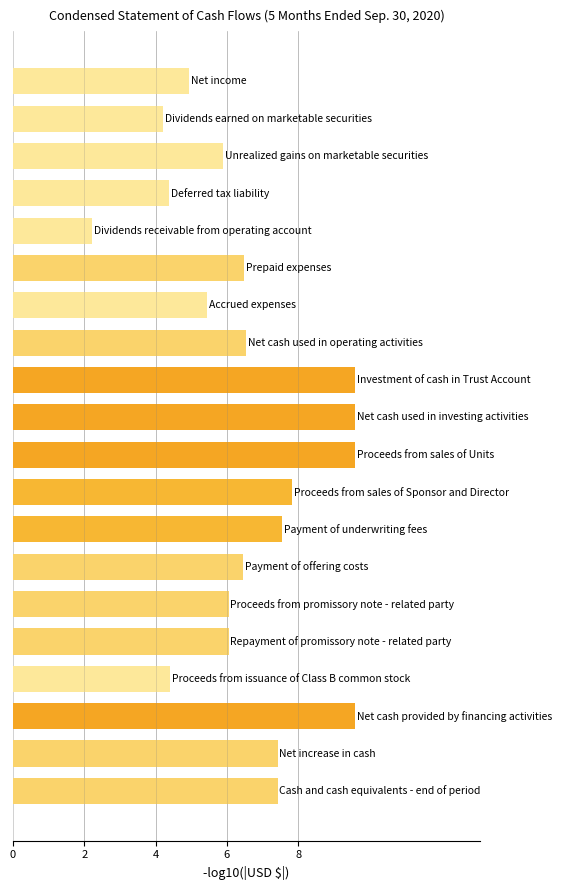

Reading bottom to top, extract all data points from this chart.

7.4	7.4	9.6	4.4	6.0	6.0	6.5	7.5	7.8	9.6	9.6	9.6	6.5	5.4	6.5	2.2	4.4	5.9	4.2	4.9